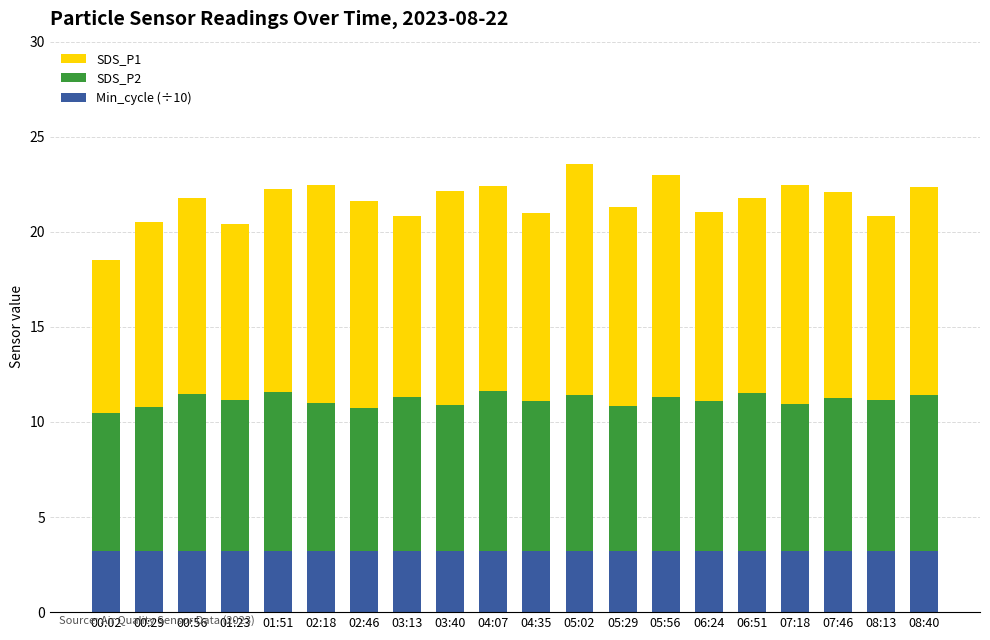

What is the maximum value for Min_cycle (÷10)?

3.2